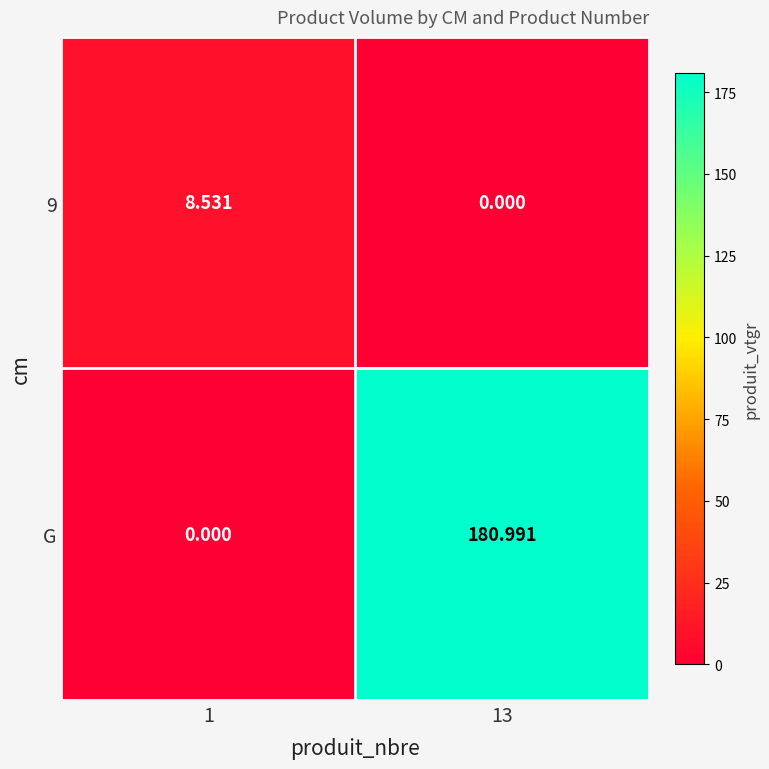

What is the greatest value displayed?

181.0